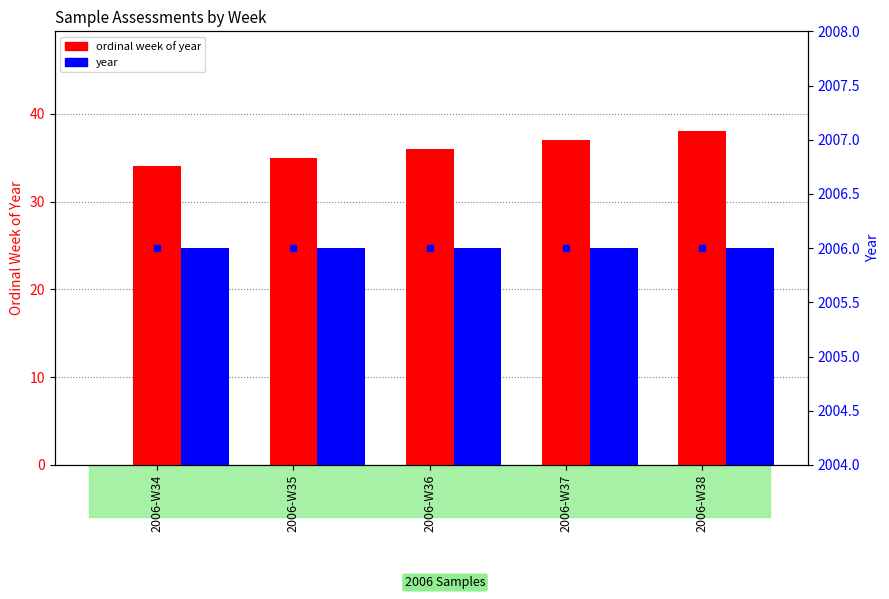

Reading right to left, extract all data points from this chart.

ordinal week of year: 2006-W38=38	2006-W37=37	2006-W36=36	2006-W35=35	2006-W34=34
year marker: 2006-W38=2006	2006-W37=2006	2006-W36=2006	2006-W35=2006	2006-W34=2006
year: 2006-W38=2006	2006-W37=2006	2006-W36=2006	2006-W35=2006	2006-W34=2006